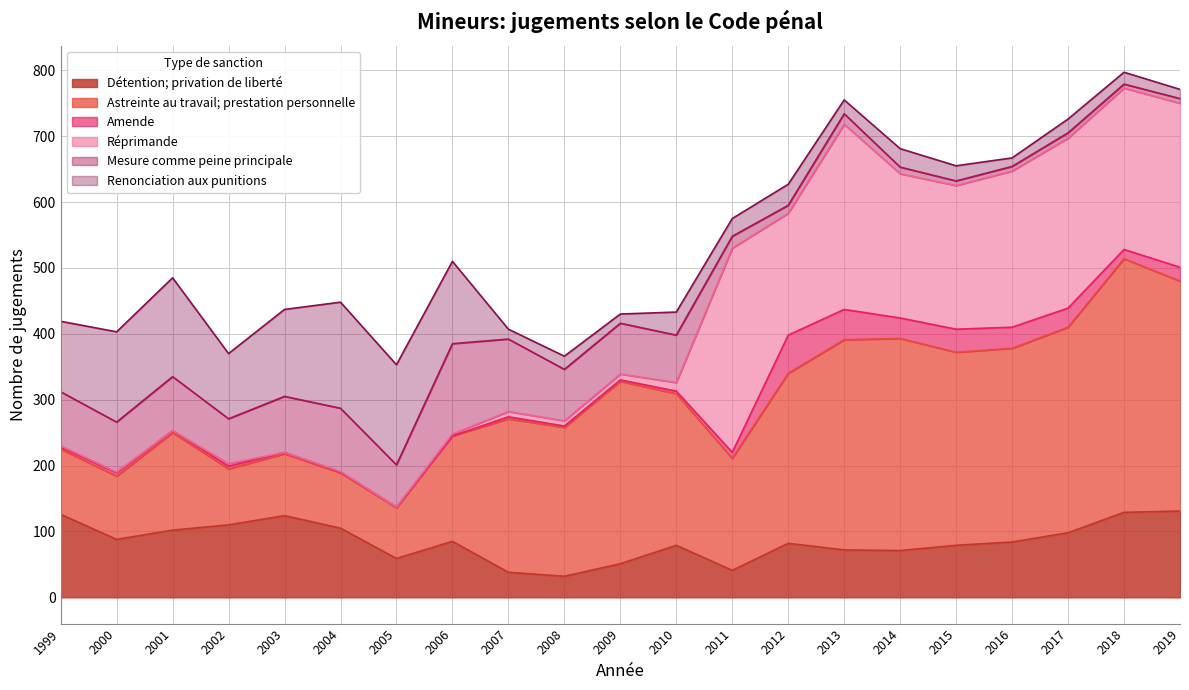

At which category does Détention; privation de liberté reach its first local peak?

2003